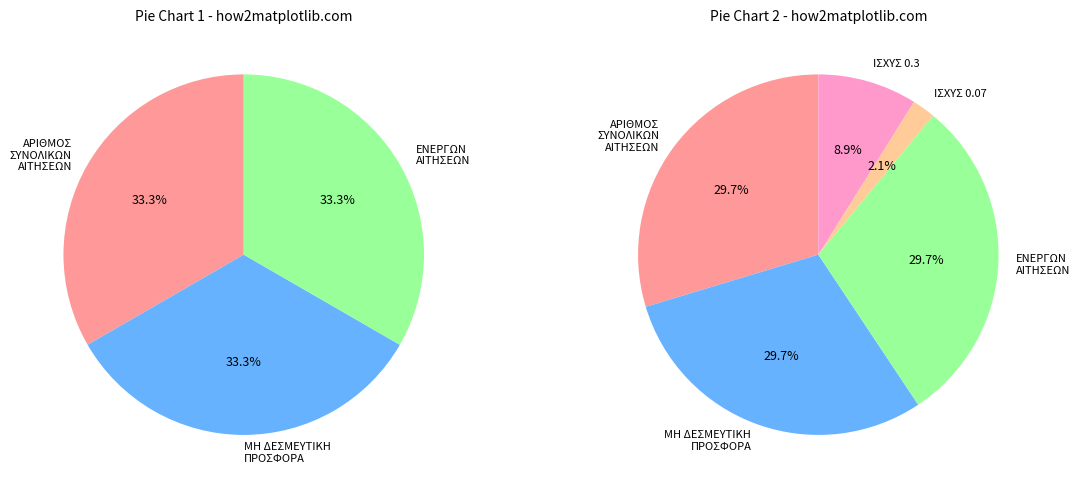

Does ΑΡΙΘΜΟΣ ΣΥΝΟΛΙΚΩΝ ΑΙΤΗΣΕΩΝ represent more than half of the total?

No